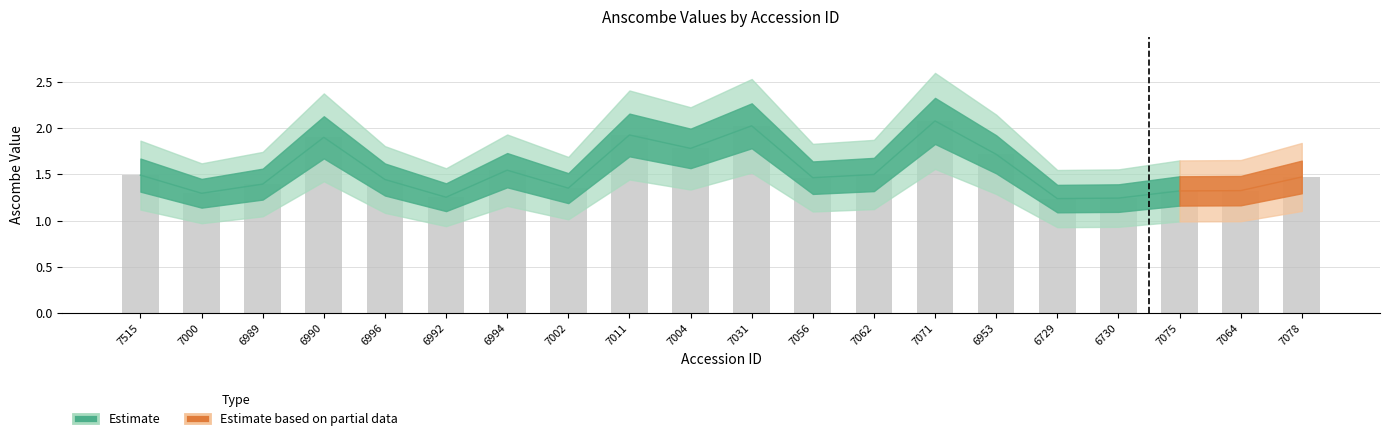

The value at 7056 is 1.5. True or false?

True